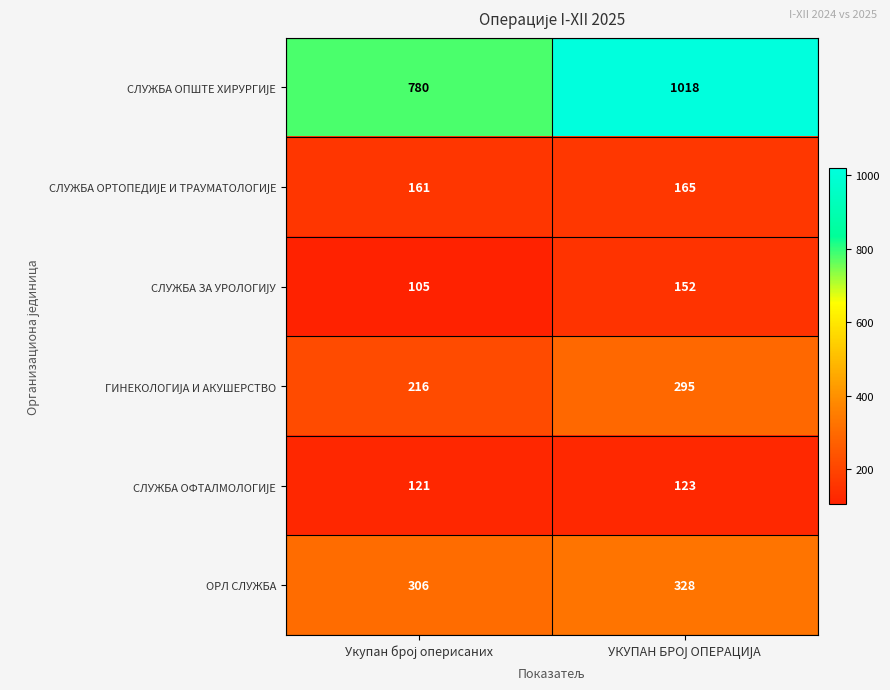

What is the smallest value displayed?

105